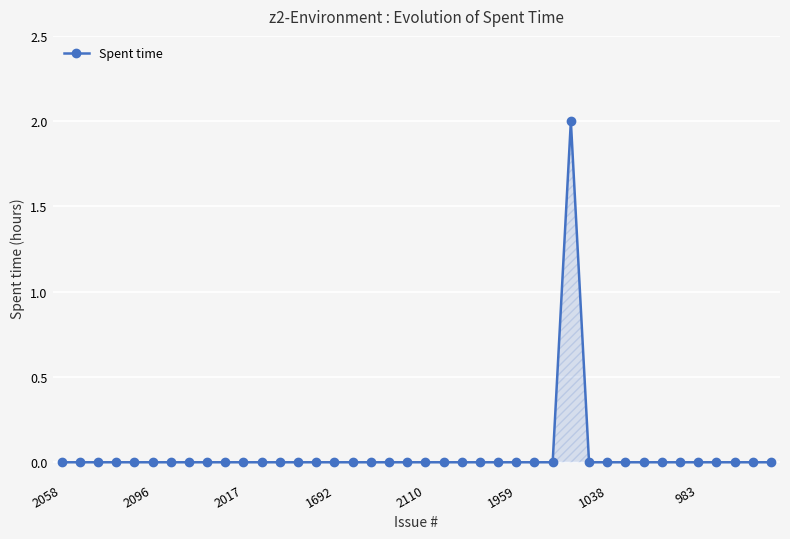

True or false: there are more than 0 points higher than both neighbors.

True